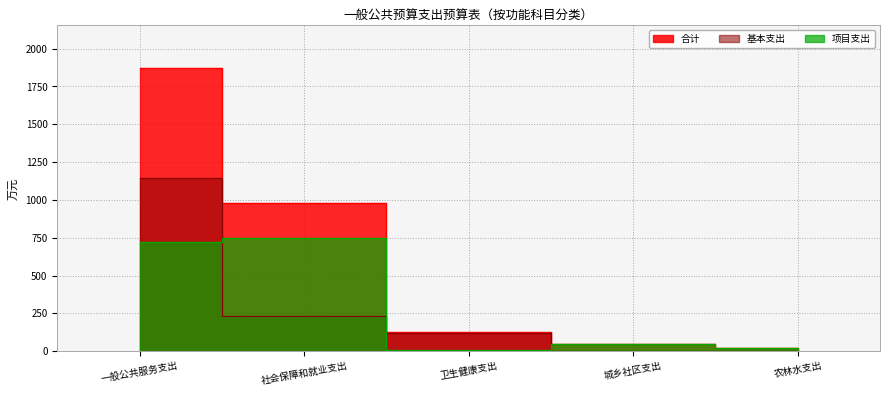

What is the label of the 3rd point from the left?

卫生健康支出